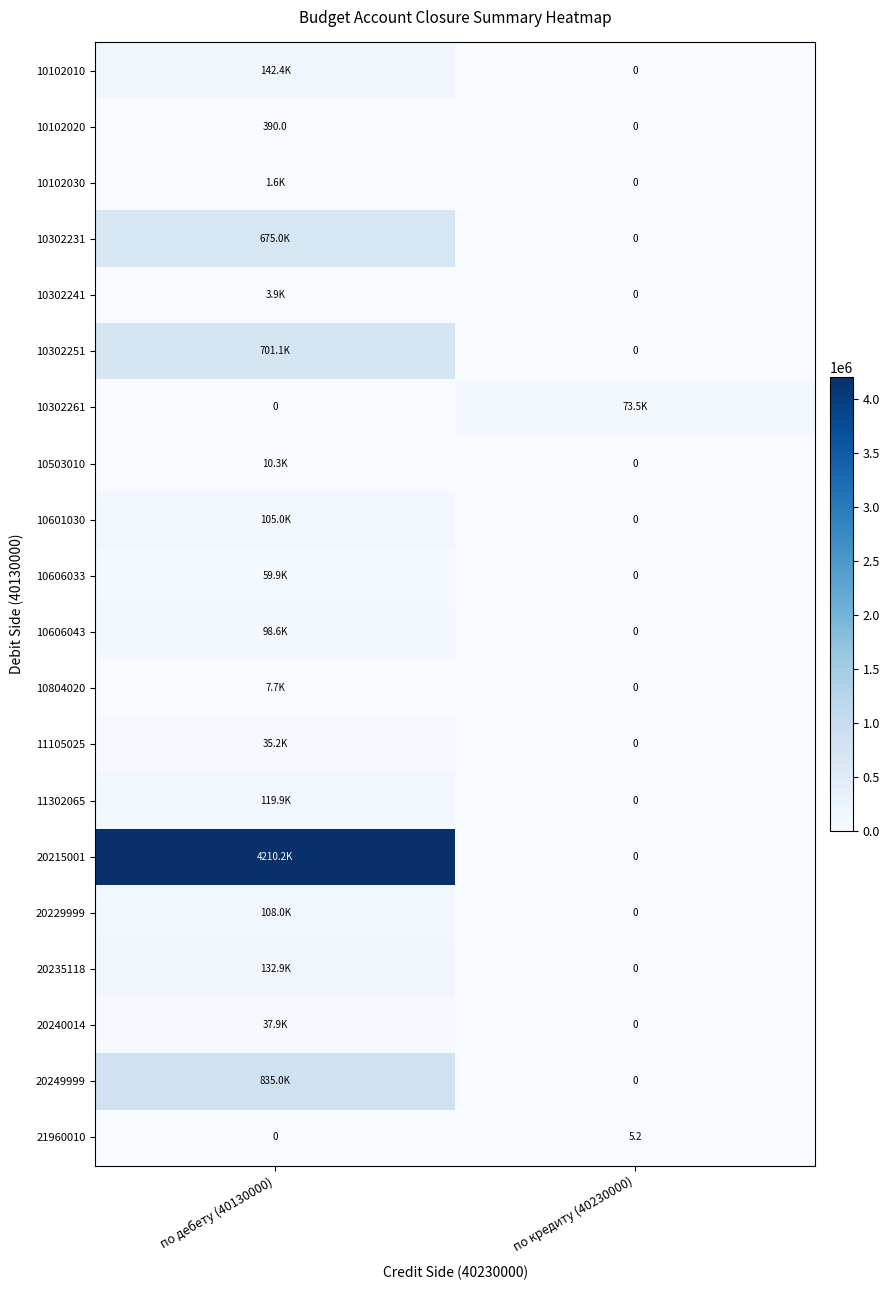

At which category is the sum across all series the highest?

по дебету (40130000)